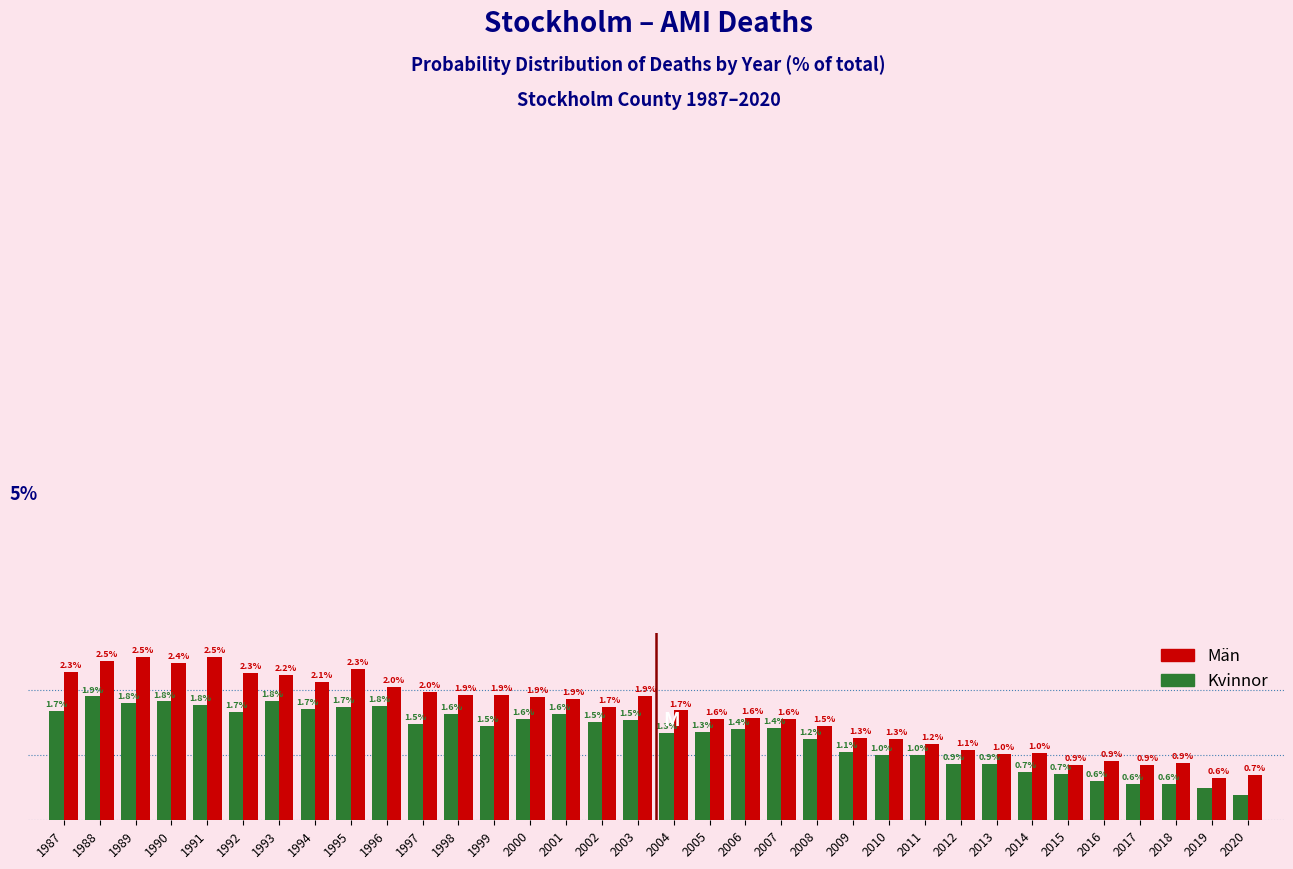

Which series changed the most between 1997 and 2005?

Män